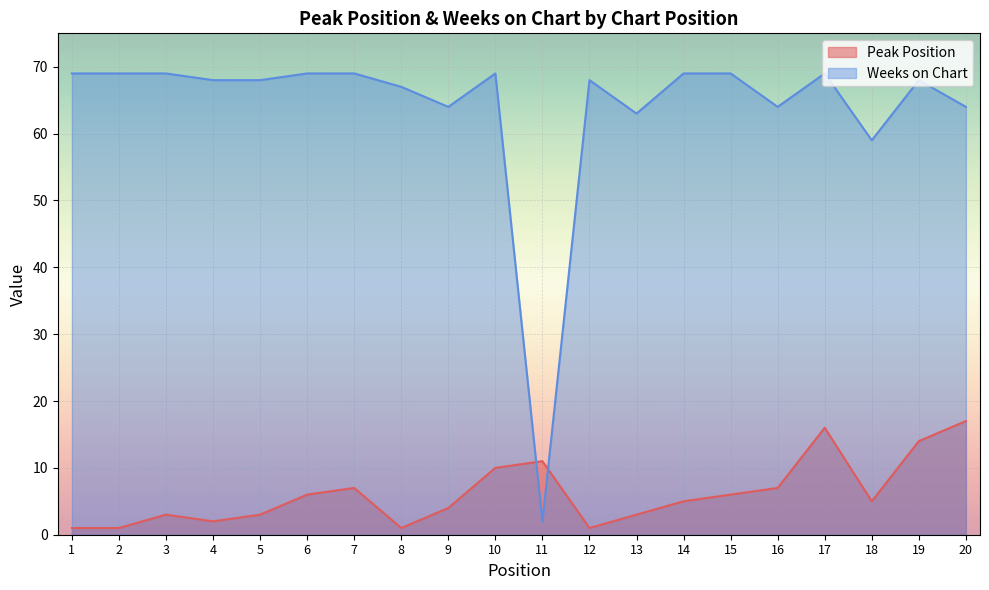

Which series has the largest total across all categories?

Weeks on Chart